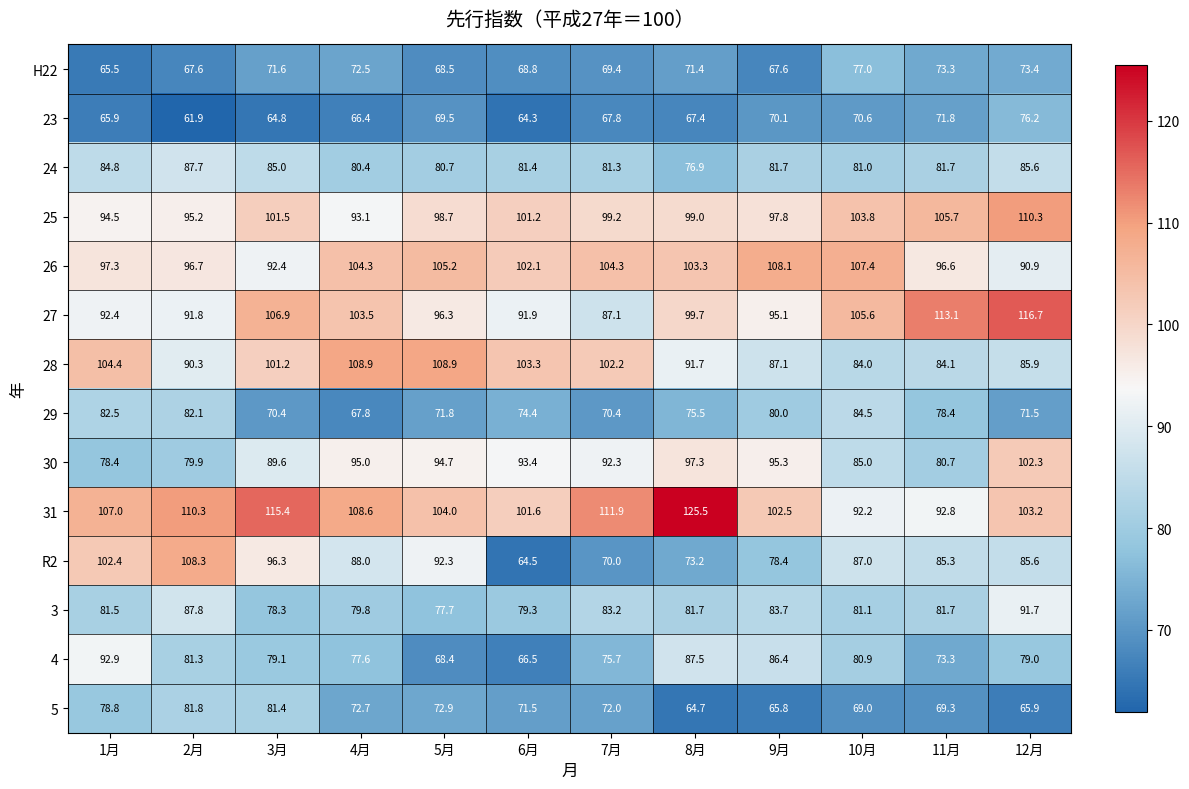

What is the sum of all R2 values?

1031.3